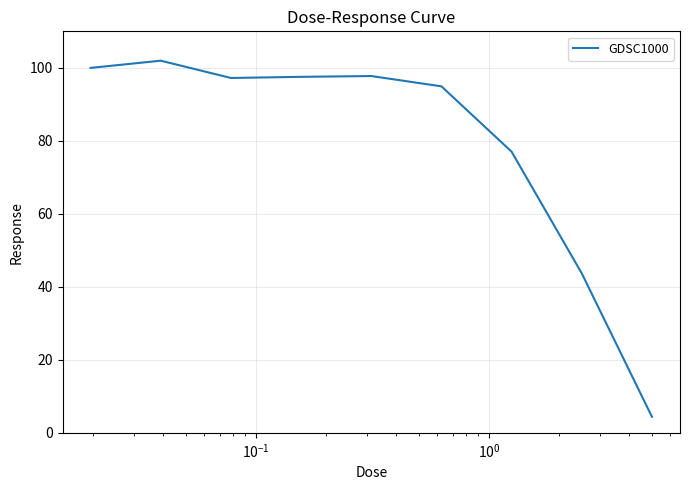

What is the maximum value shown in the chart?

102.0